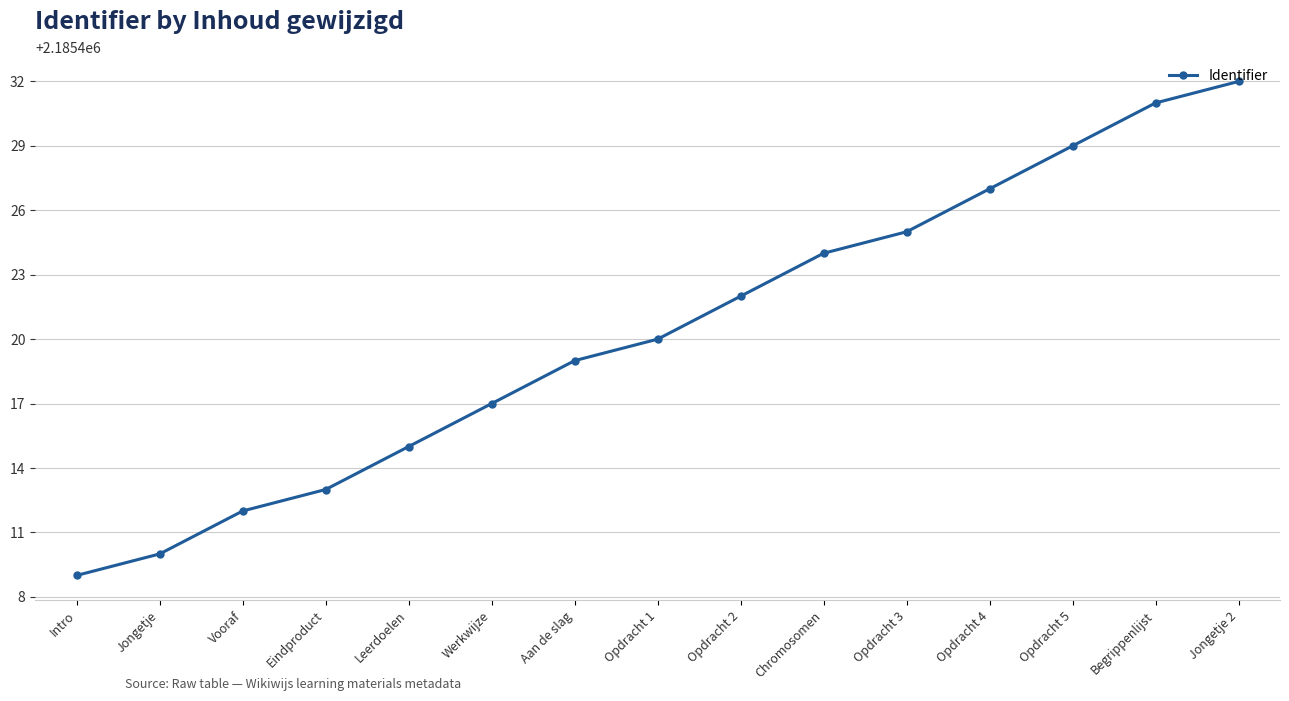

List the labels in order of value, largest first.

Jongetje 2, Begrippenlijst, Opdracht 5, Opdracht 4, Opdracht 3, Chromosomen, Opdracht 2, Opdracht 1, Aan de slag, Werkwijze, Leerdoelen, Eindproduct, Vooraf, Jongetje, Intro